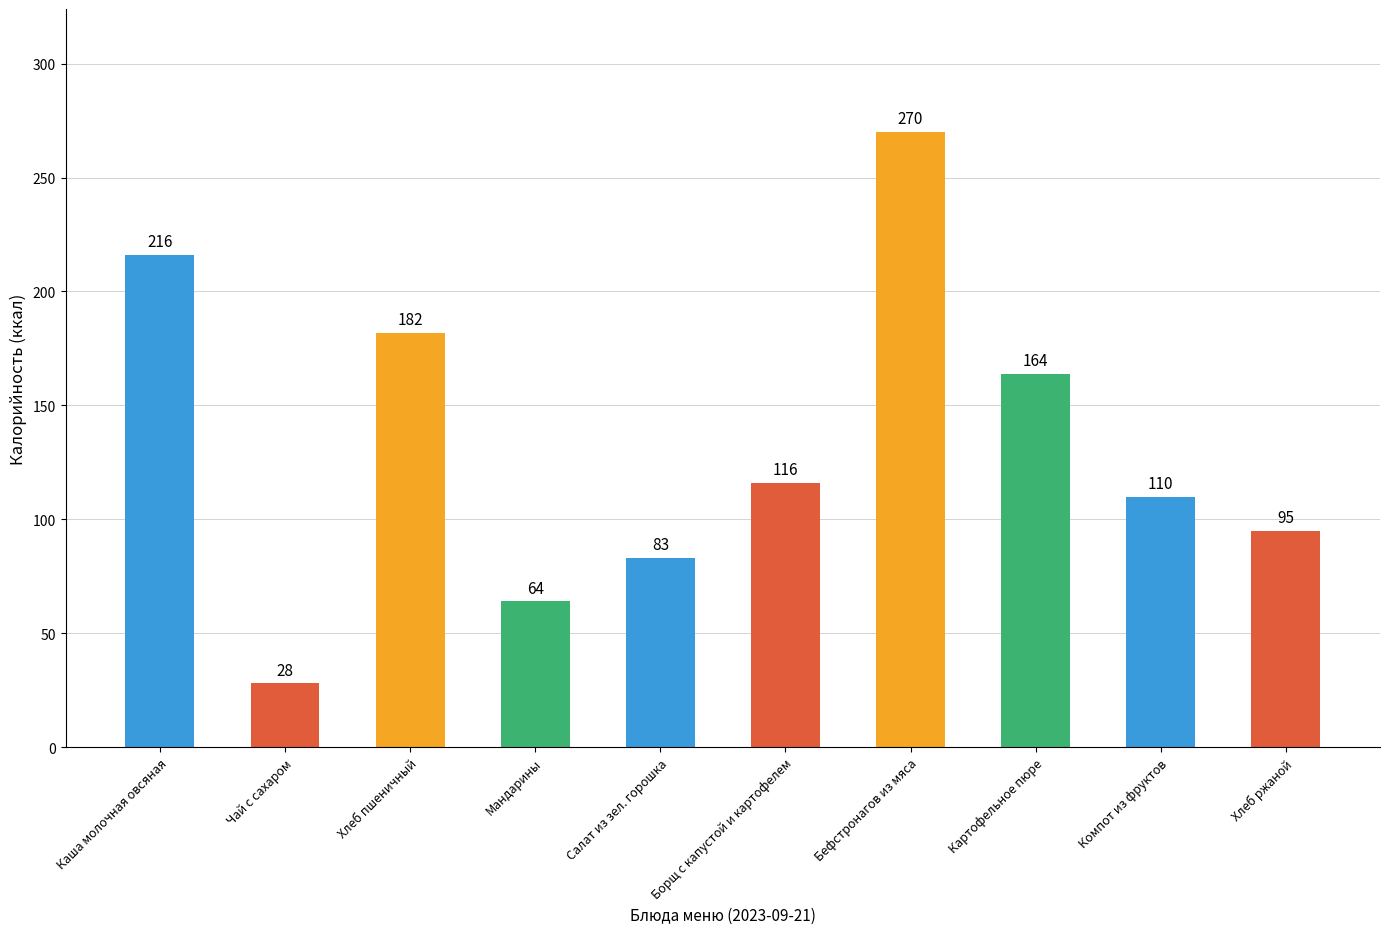

What is the difference between the second highest and second lowest values?

152